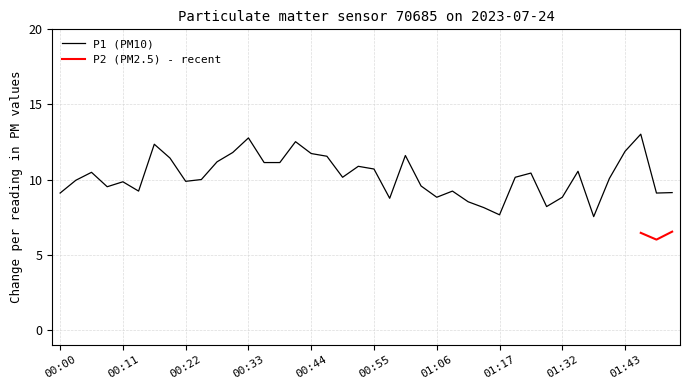

List the labels in order of value, smallest first.

01:37, 01:17, 01:14, 01:29, 01:11, 00:58, 01:06, 01:32, 00:00, 01:48, 01:51, 00:14, 01:09, 00:08, 01:03, 00:11, 00:22, 00:03, 00:25, 01:40, 00:49, 01:20, 01:26, 00:05, 01:34, 00:55, 00:52, 00:36, 00:38, 00:27, 00:19, 00:47, 01:00, 00:44, 00:30, 01:43, 00:16, 00:41, 00:33, 01:46